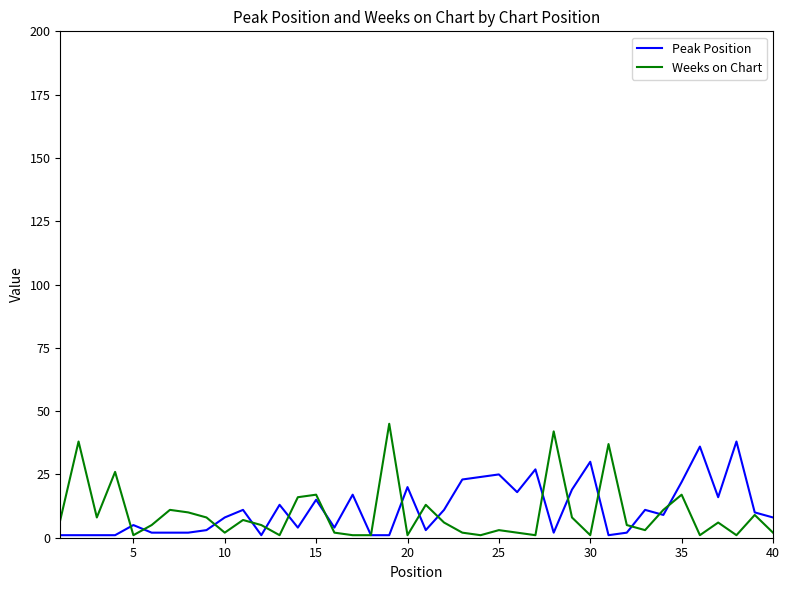

What is the highest value of the Weeks on Chart series?

45